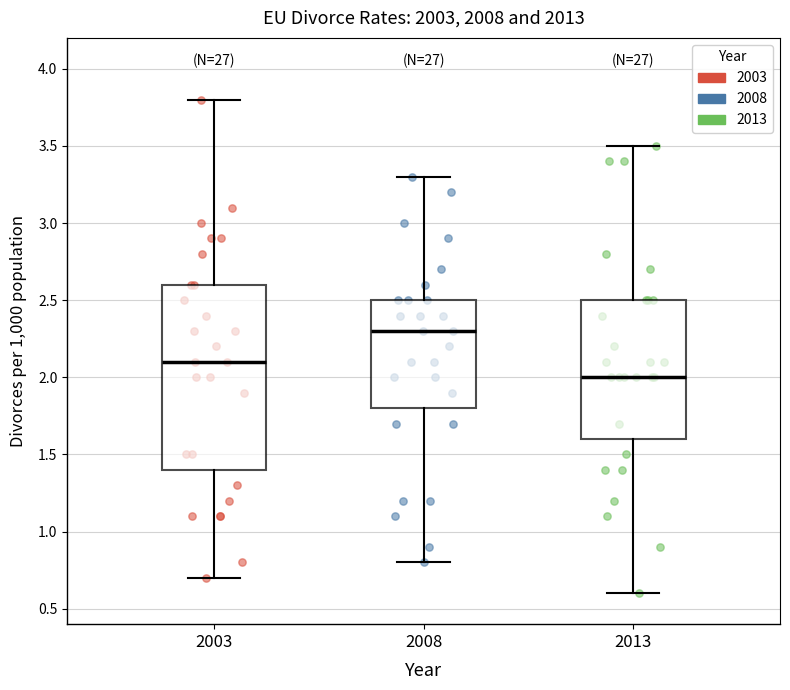

Reading left to right, read every box against the y-axis: the position of its median line, the range the box covers, and the ends of its whiskers. The values are not printed on the chart, so give them approximately, as read against the axis.

2003: median 2.1, box 1.4 to 2.6, whiskers 0.7 to 3.8
2008: median 2.3, box 1.8 to 2.5, whiskers 0.8 to 3.3
2013: median 2.0, box 1.6 to 2.5, whiskers 0.6 to 3.5